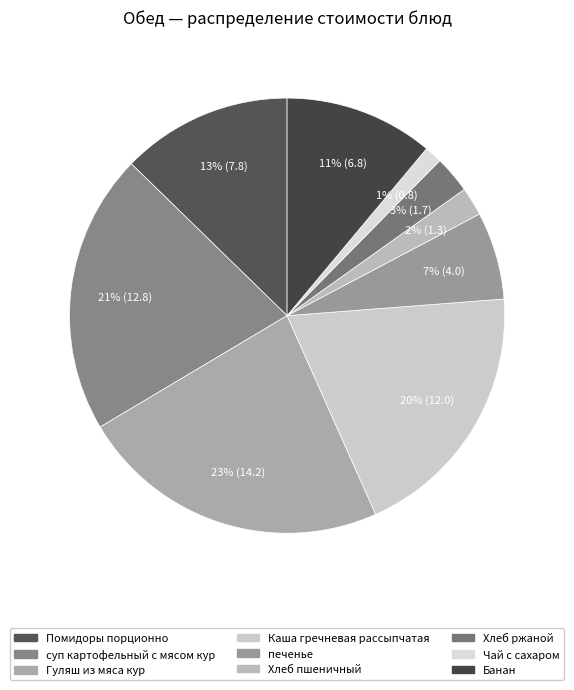

To the nearest percent, what is the difference between the Помидоры порционно and суп картофельный с мясом кур slice percentages?

8%